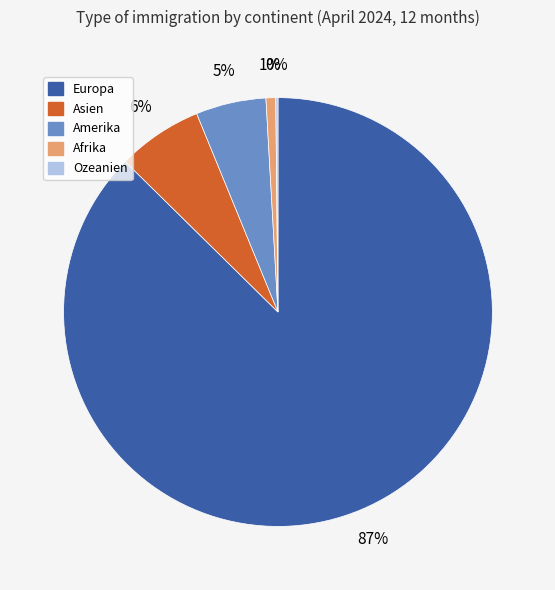

True or false: Amerika accounts for 5% of the total.

True